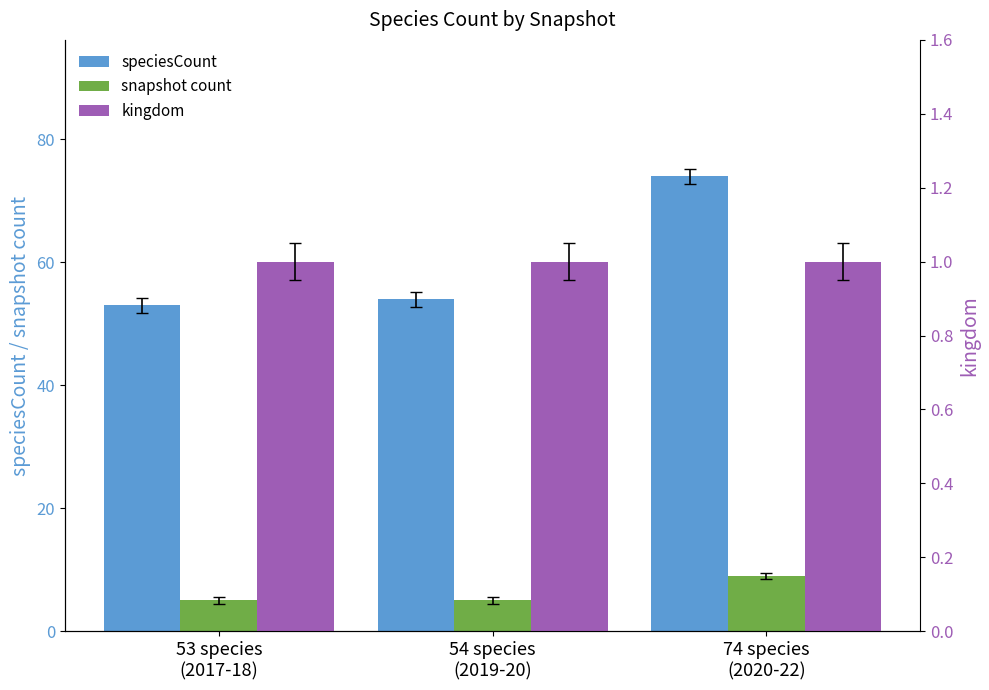

What is the difference between the maximum and second lowest values in the snapshot count series?

4